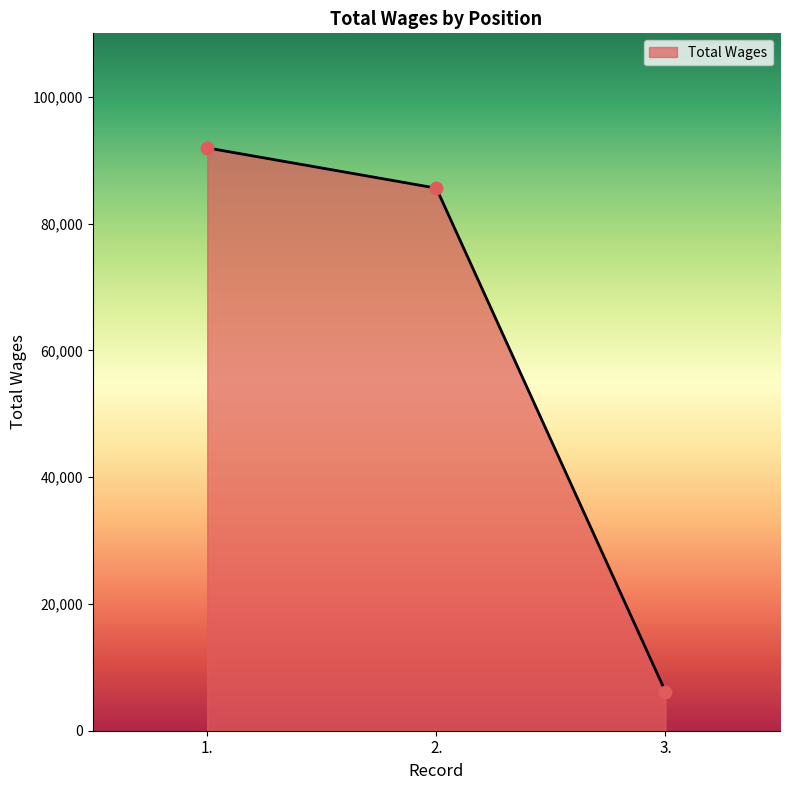

Between 2. and 3., which is larger?

2.